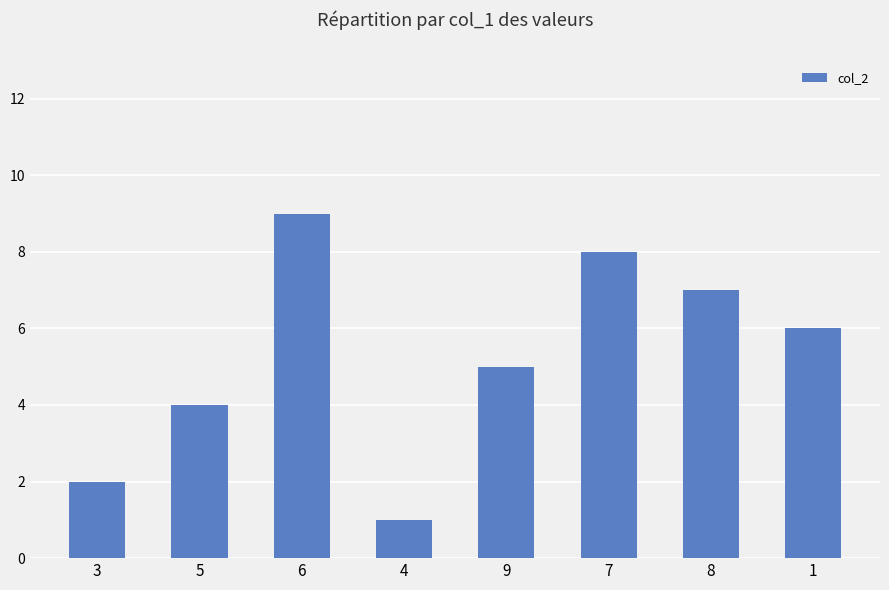

How many values are between 4 and 8?

5